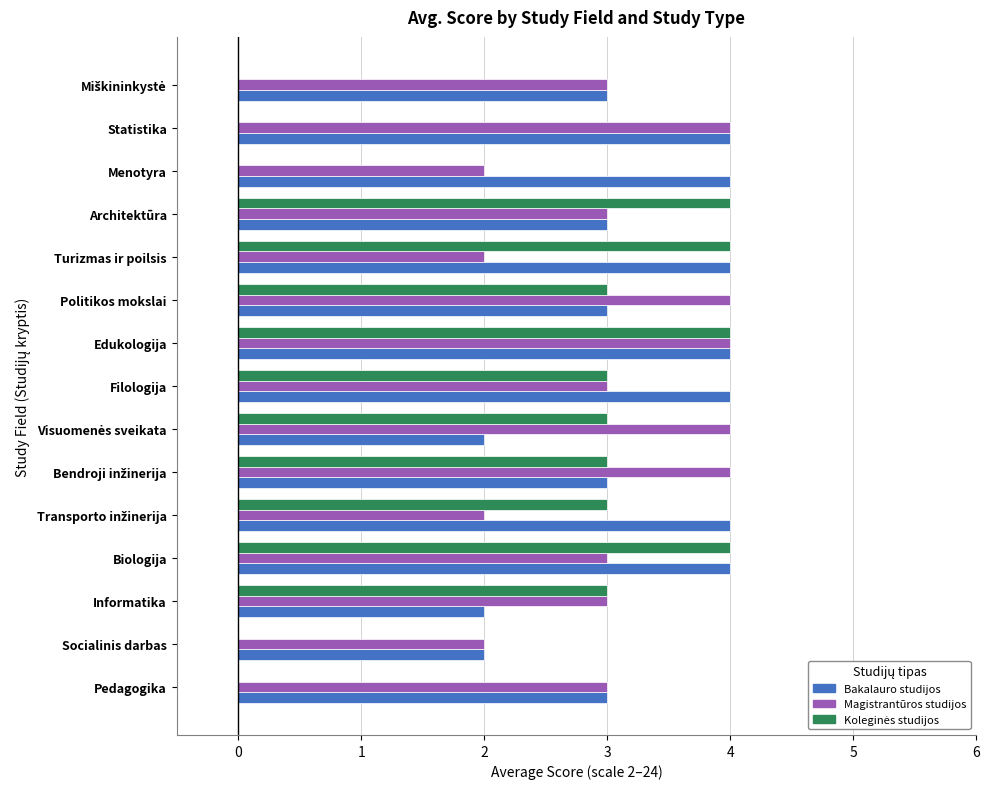

How many distinct data groups are displayed?

3